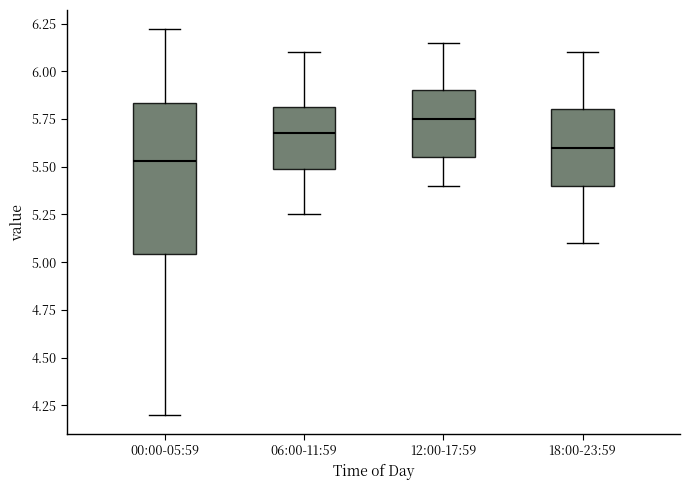

Where does the lower whisker of the box for 06:00-11:59 end on the y-axis? The values are not printed on the chart, so give them approximately, as read against the axis.

5.25